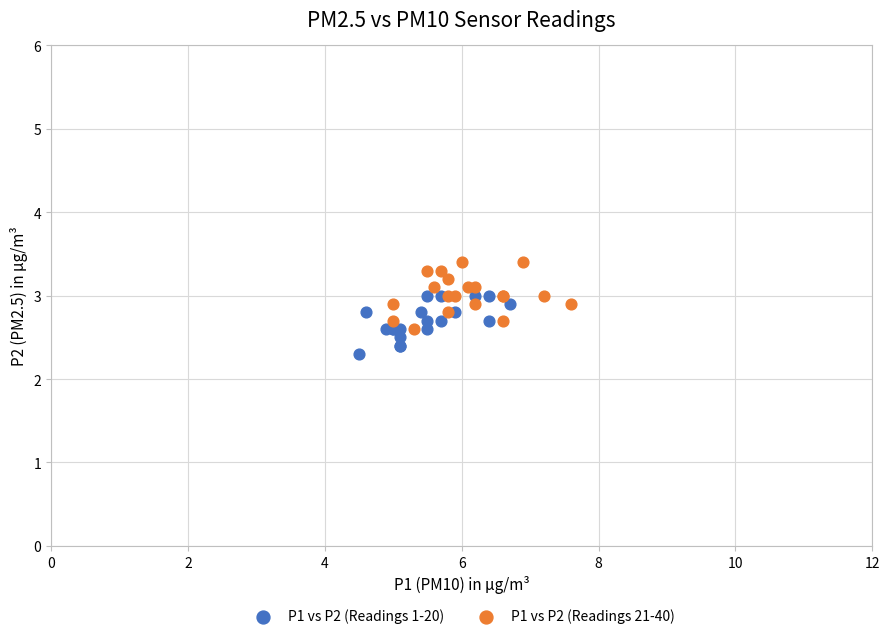

Which series contains the lowest Y value?

P1 vs P2 (Readings 1-20)